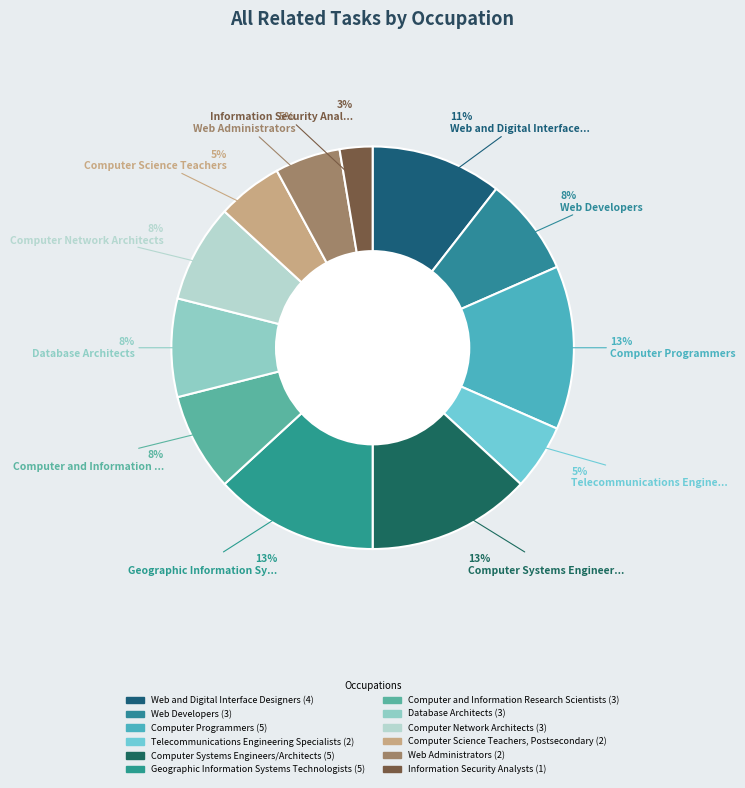

What is the largest slice in the pie chart?

Computer Programmers